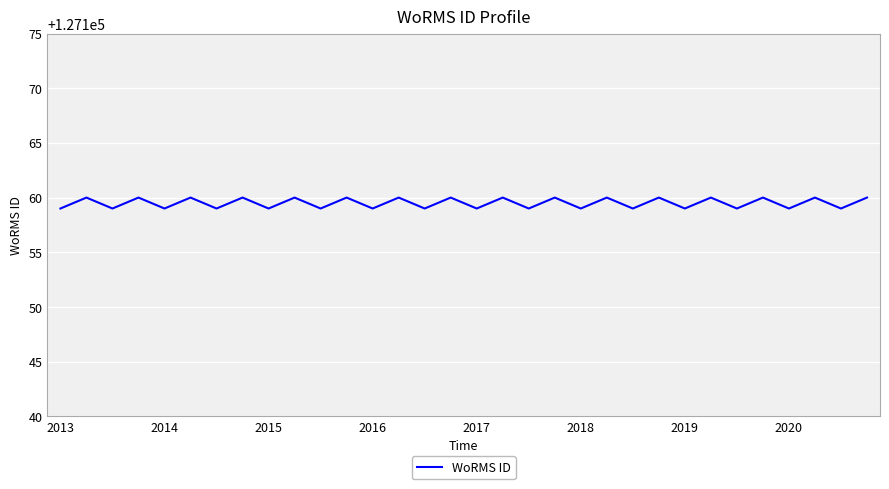

What is the greatest value displayed?

127160